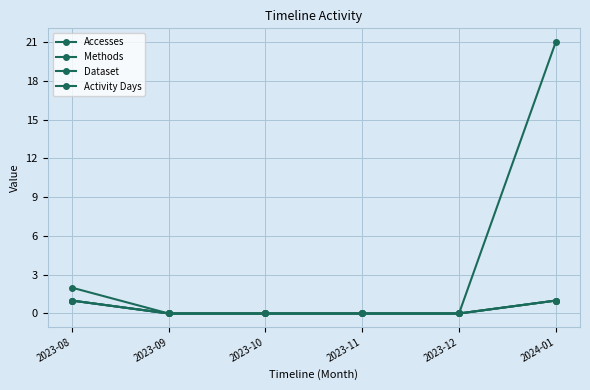

True or false: Accesses has more than 0 points higher than both neighbors.

False